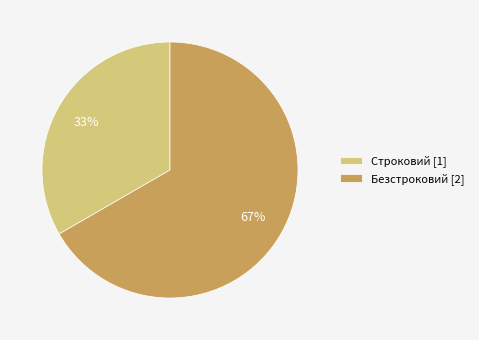

To the nearest percent, what portion does Безстроковий represent?

67%